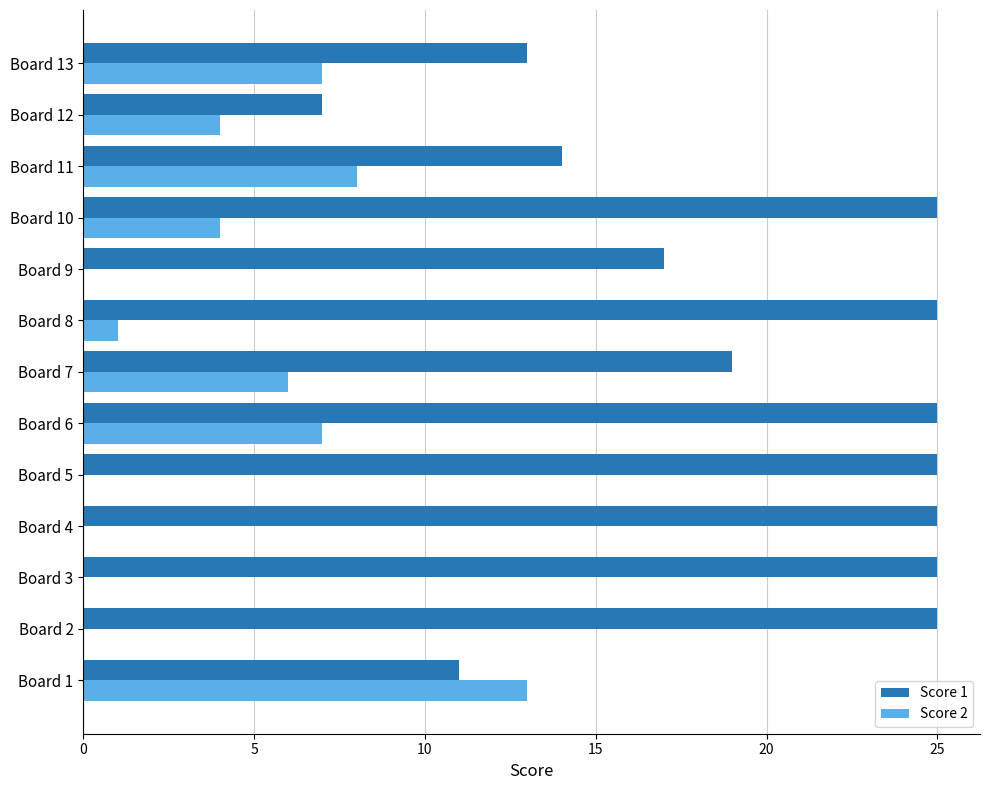

What is the sum of all Score 2 values?

50